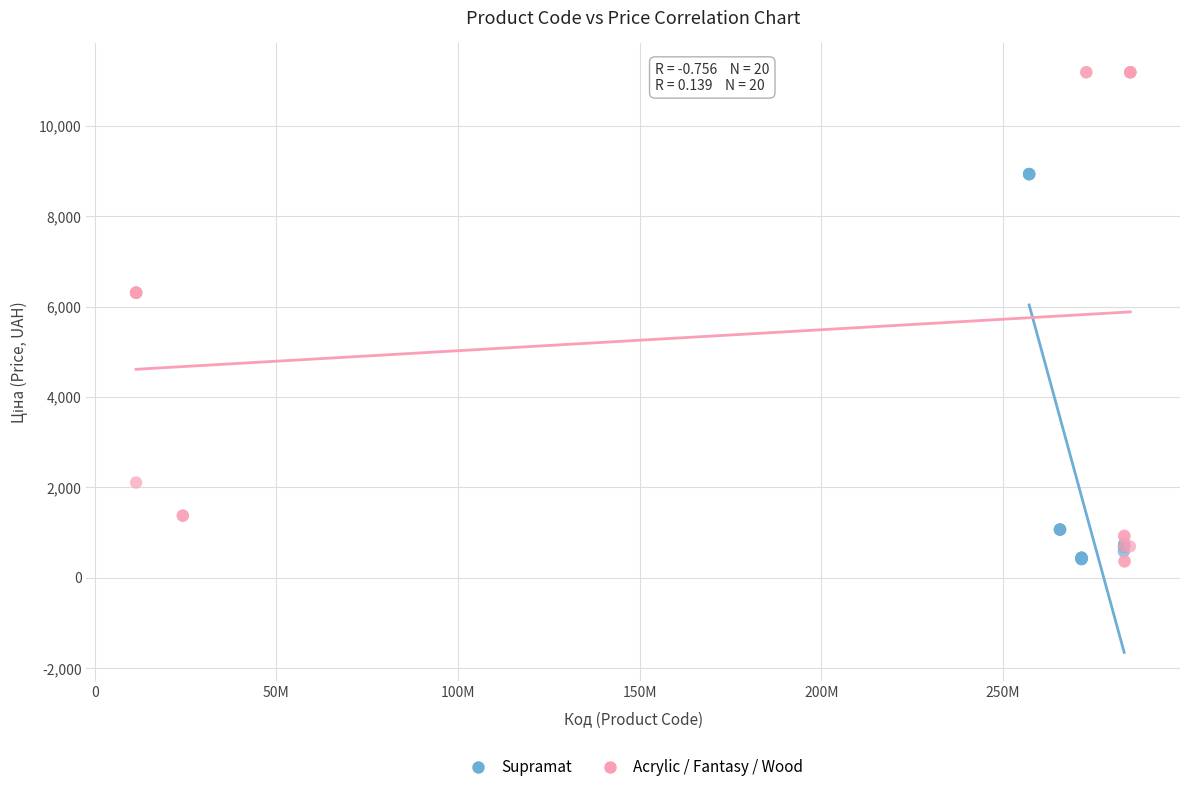

Which series contains the highest Y value?

Acrylic / Fantasy / Wood